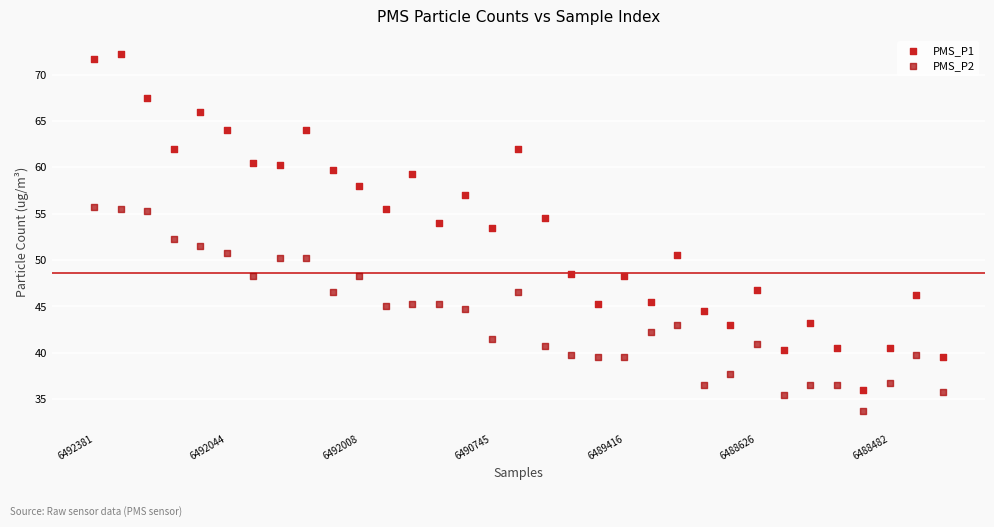

Across all data points, what is the range of Y values (max minus min)?

38.5